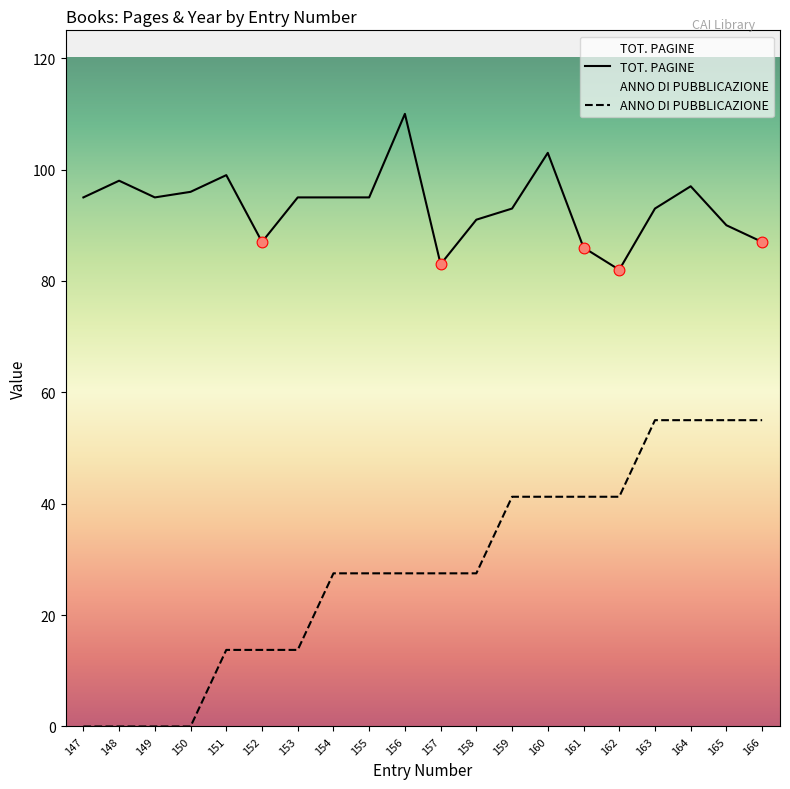

Which series has the largest Y range (max minus min)?

ANNO DI PUBBLICAZIONE